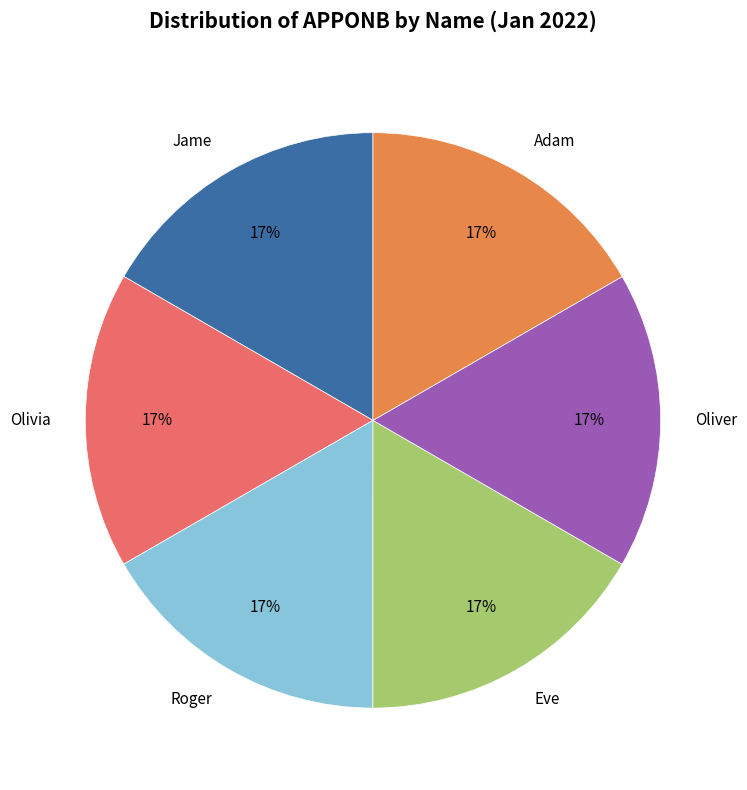

The Eve slice represents 7% of the pie. True or false?

False